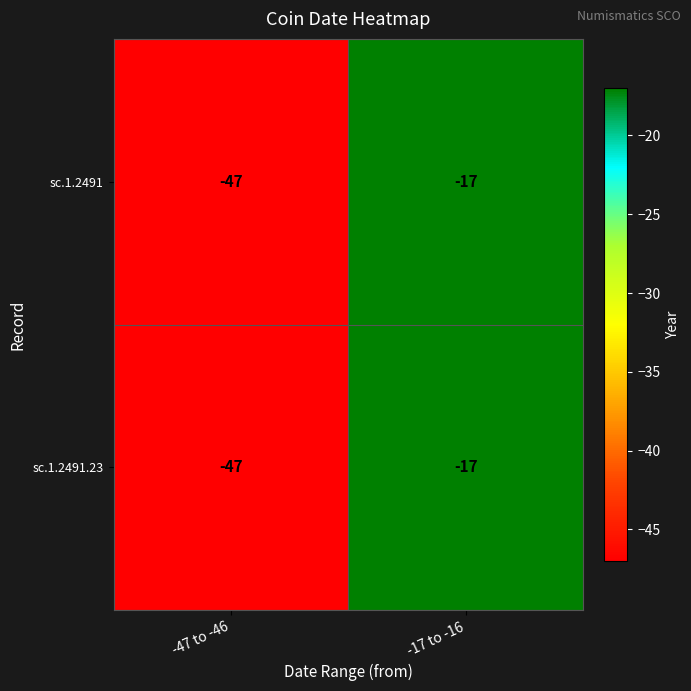

What is the total value across all series at -47 to -46?

-94